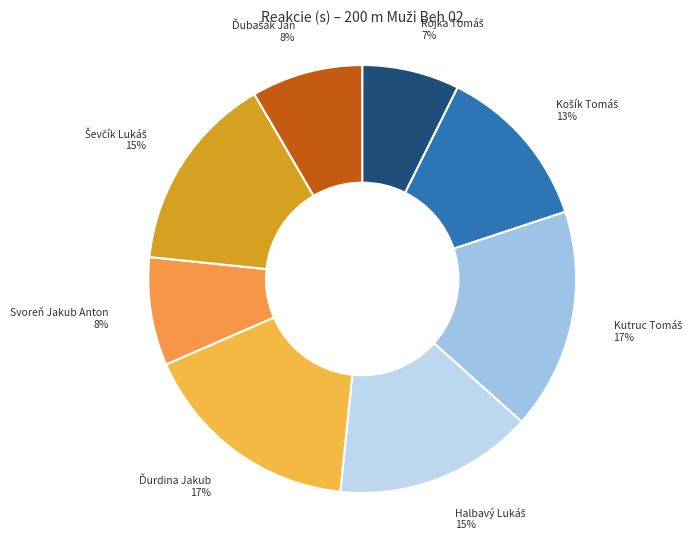

Does any single category account for the majority?

No